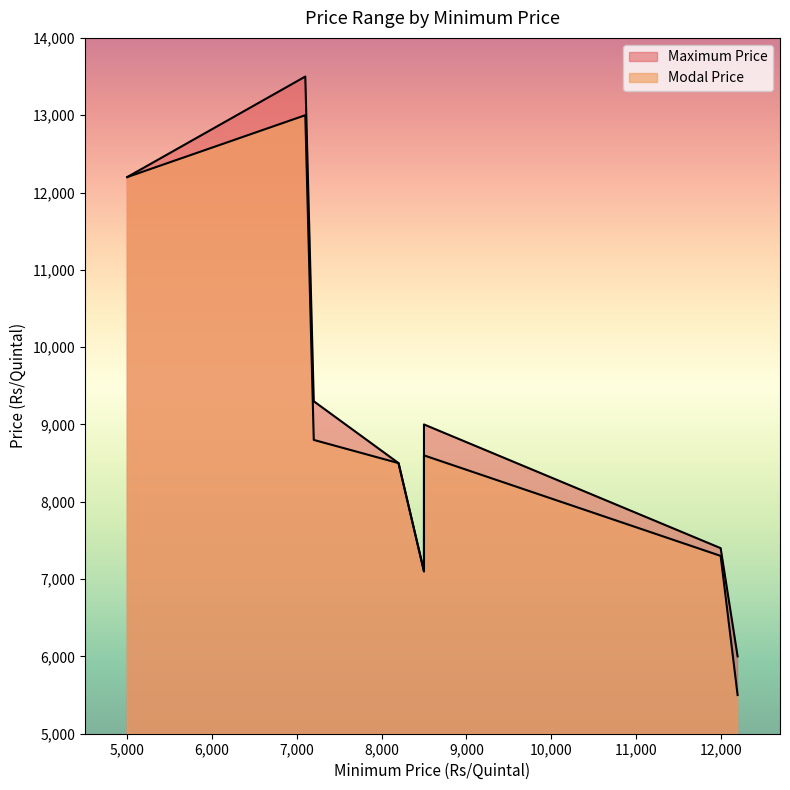

Where does the Modal Price series first go above 8600?

5000